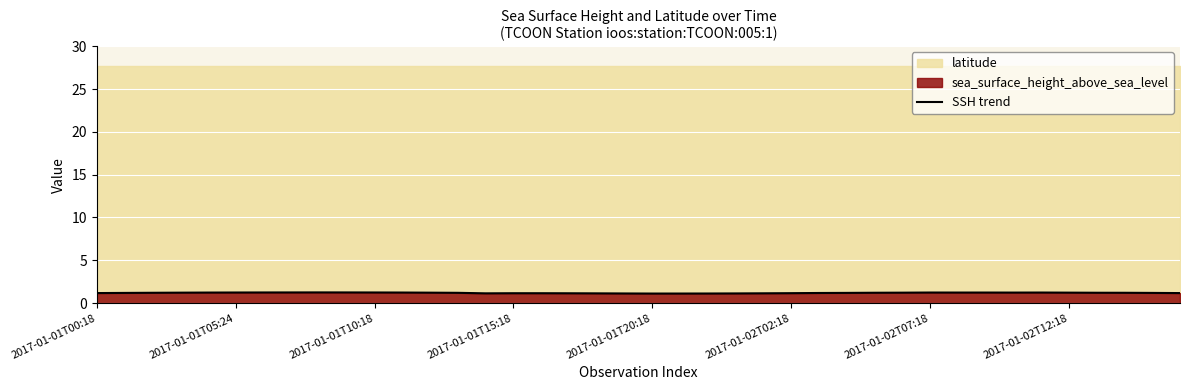

What is the change in value from 15 to 32?

+0.1